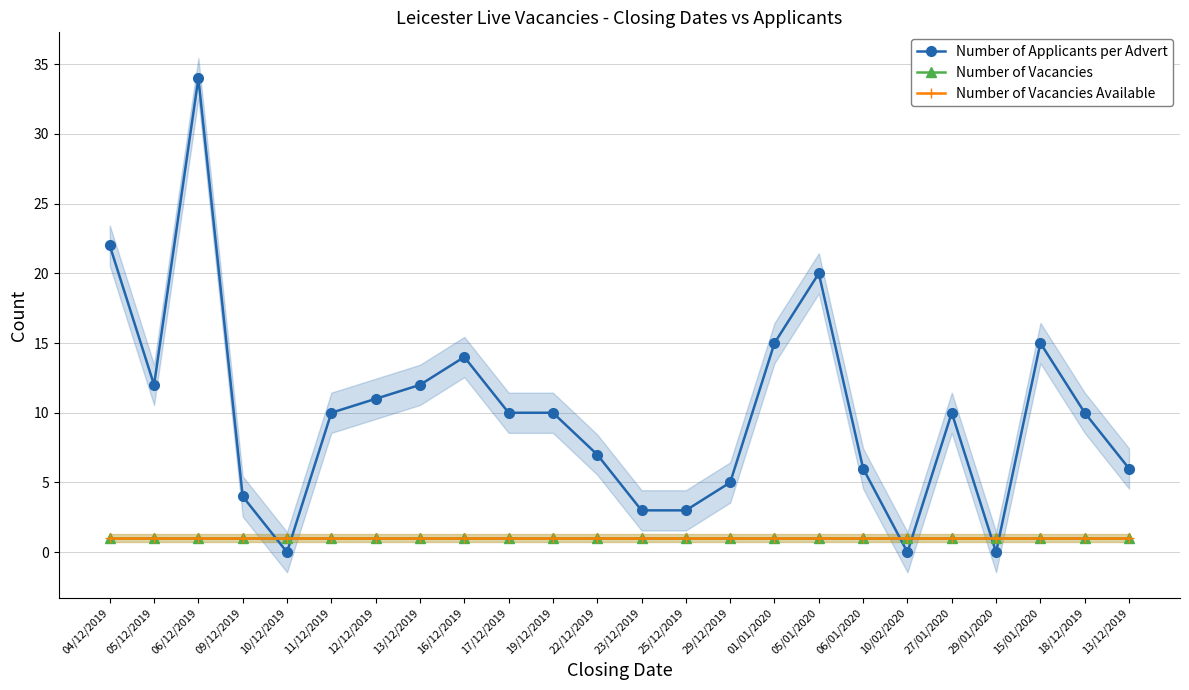

True or false: Number of Vacancies Available and Number of Vacancies intersect in this chart.

False